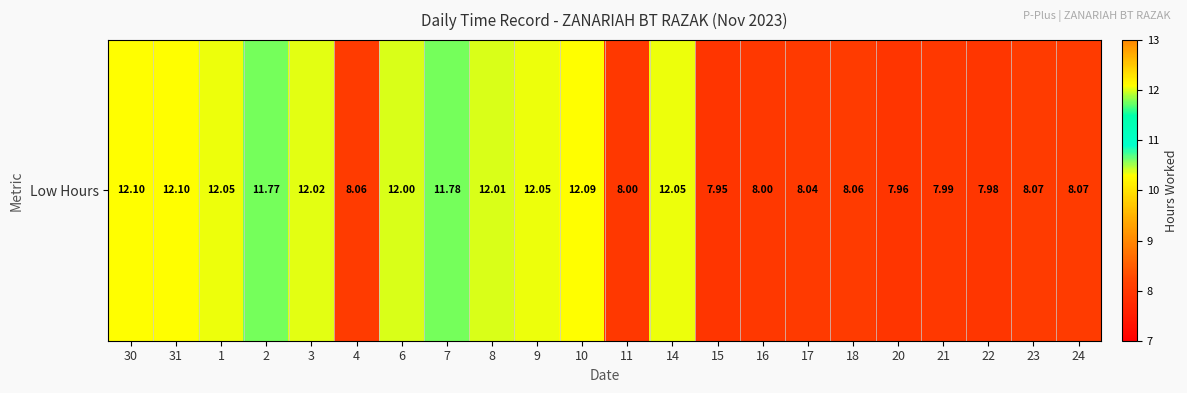

Rank the categories by value from highest to lowest.

30, 31, 10, 1, 9, 14, 3, 8, 6, 7, 2, 23, 24, 4, 18, 17, 11, 16, 21, 22, 20, 15